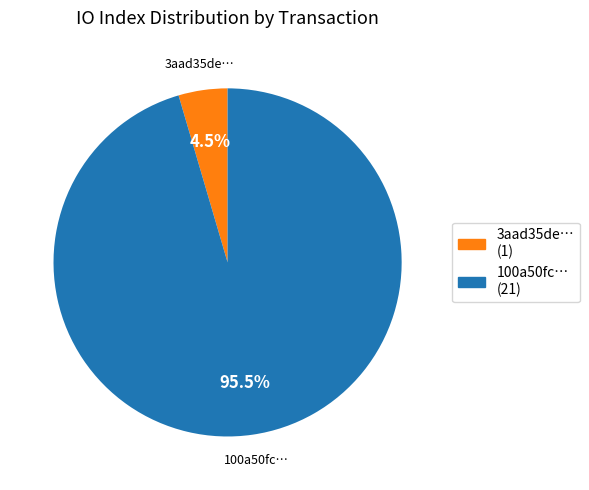

Is there a majority slice in this chart?

Yes